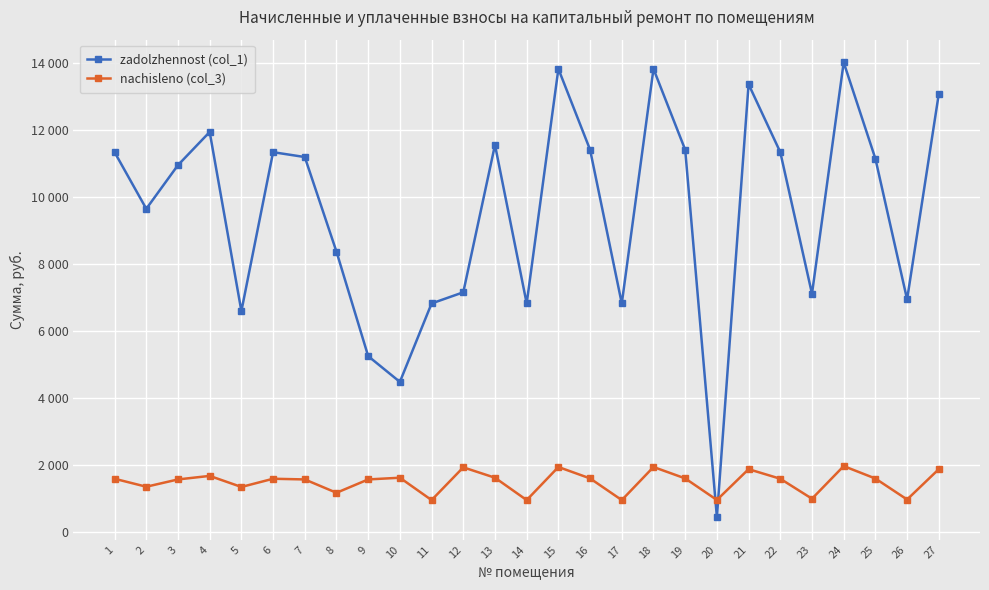

In zadolzhennost (col_1), how many points are lower than both neighbors (excluding endpoints)?

8